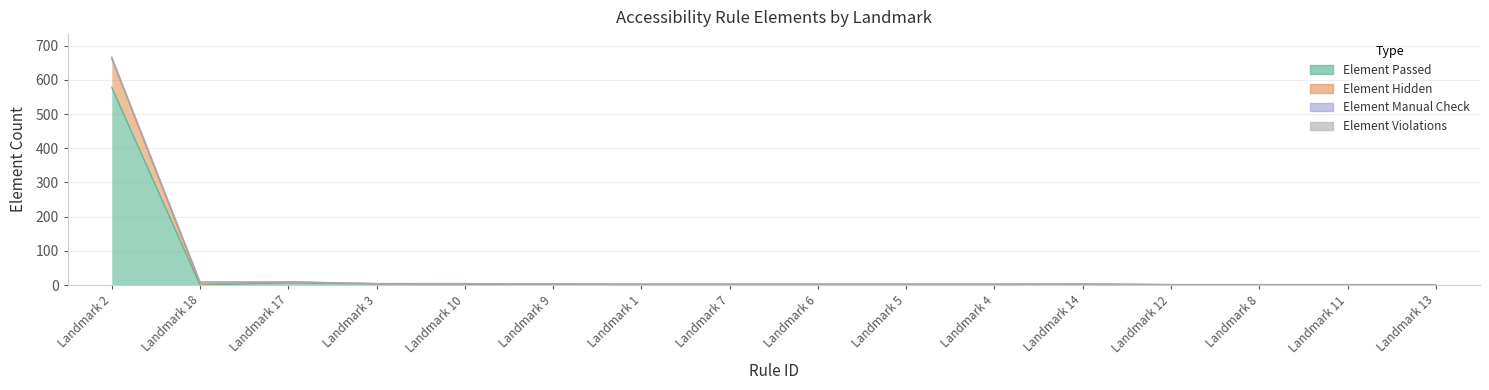

What is the label of the 16th point from the left?

Landmark 13